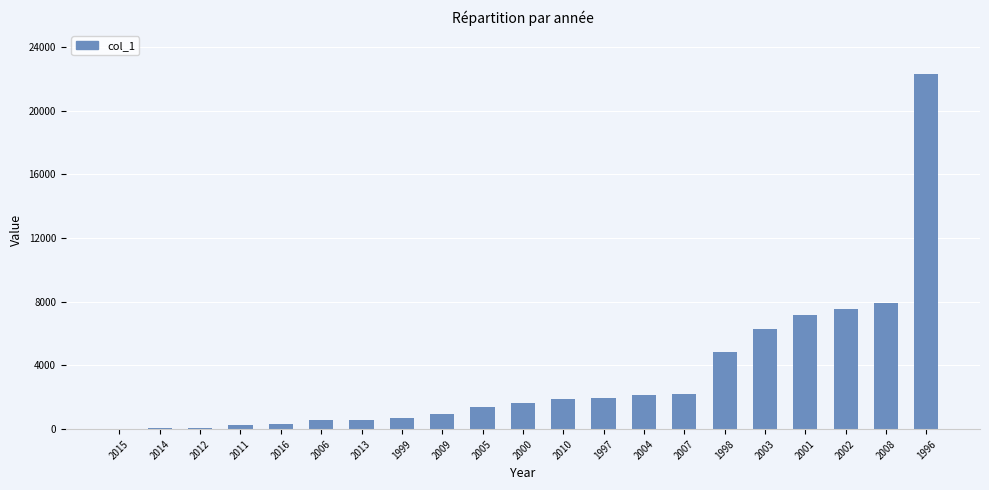

At which label is the value closest to 11142?

2008